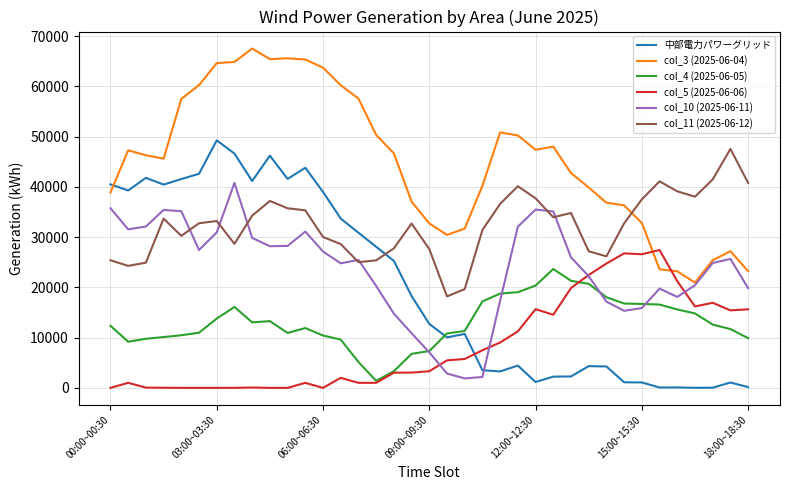

True or false: col_4 (2025-06-05) has more than 1 interior local peaks.

True